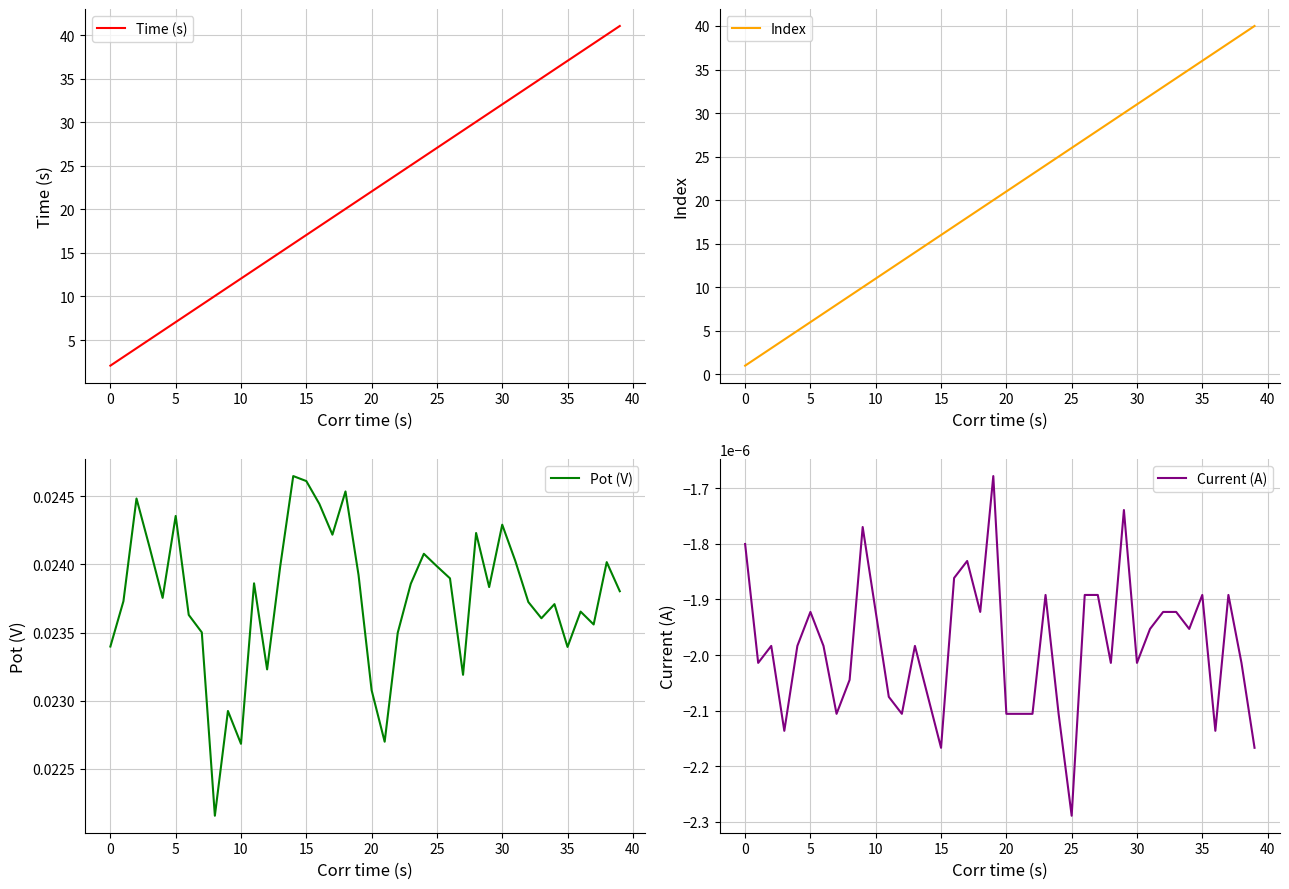

True or false: Time (s) and Index cross at least once.

False